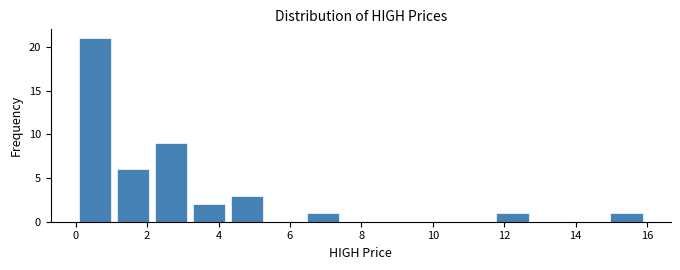

Reading left to right, list every bar in this chart as the range it spans on the x-axis followed by its height. Neither the bar edges nor the heights are printed on the chart, so give them approximately, as read against the axes.

0.0 to 1.0: 21
1.0 to 2.2: 6
2.2 to 3.2: 9
3.2 to 4.2: 2
4.2 to 5.4: 3
5.4 to 6.4: 0
6.4 to 7.4: 1
7.4 to 8.6: 0
8.6 to 9.6: 0
9.6 to 10.6: 0
10.6 to 11.6: 0
11.6 to 12.8: 1
12.8 to 13.8: 0
13.8 to 14.8: 0
14.8 to 16.0: 1